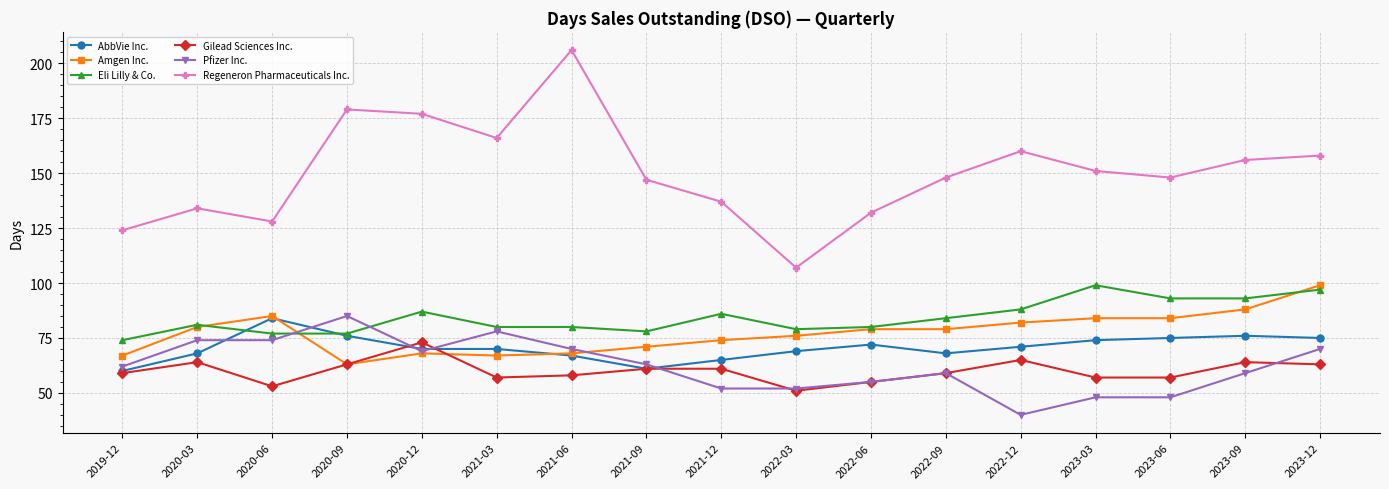

At which label does Amgen Inc. first exceed 79?

2020-03